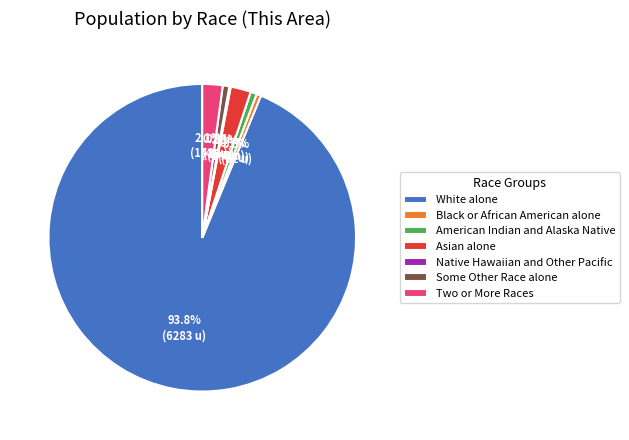

What portion of the pie excludes White alone?

6.2%